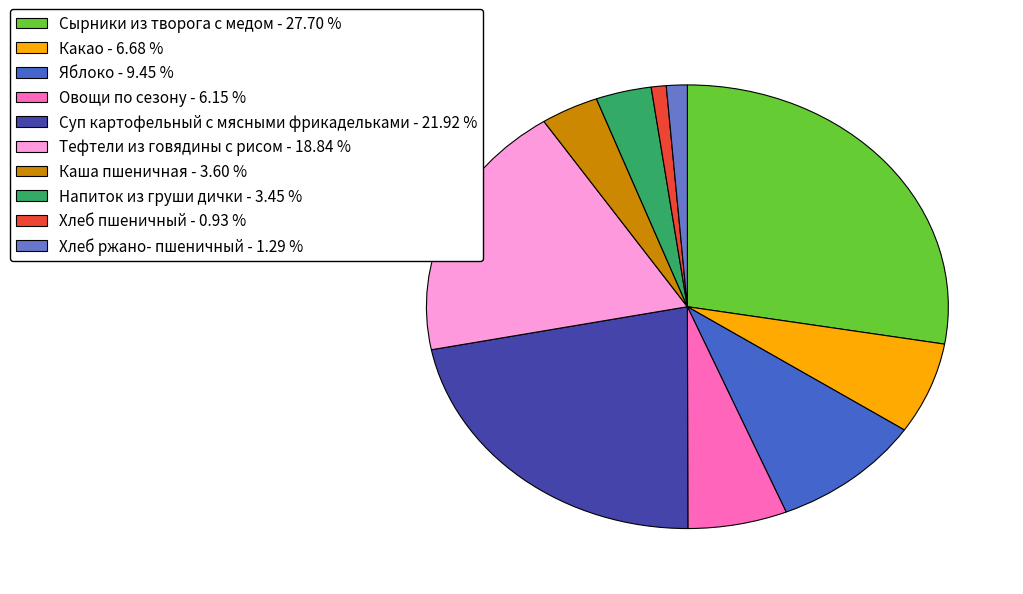

Which category has the biggest portion of the pie?

Сырники из творога с медом